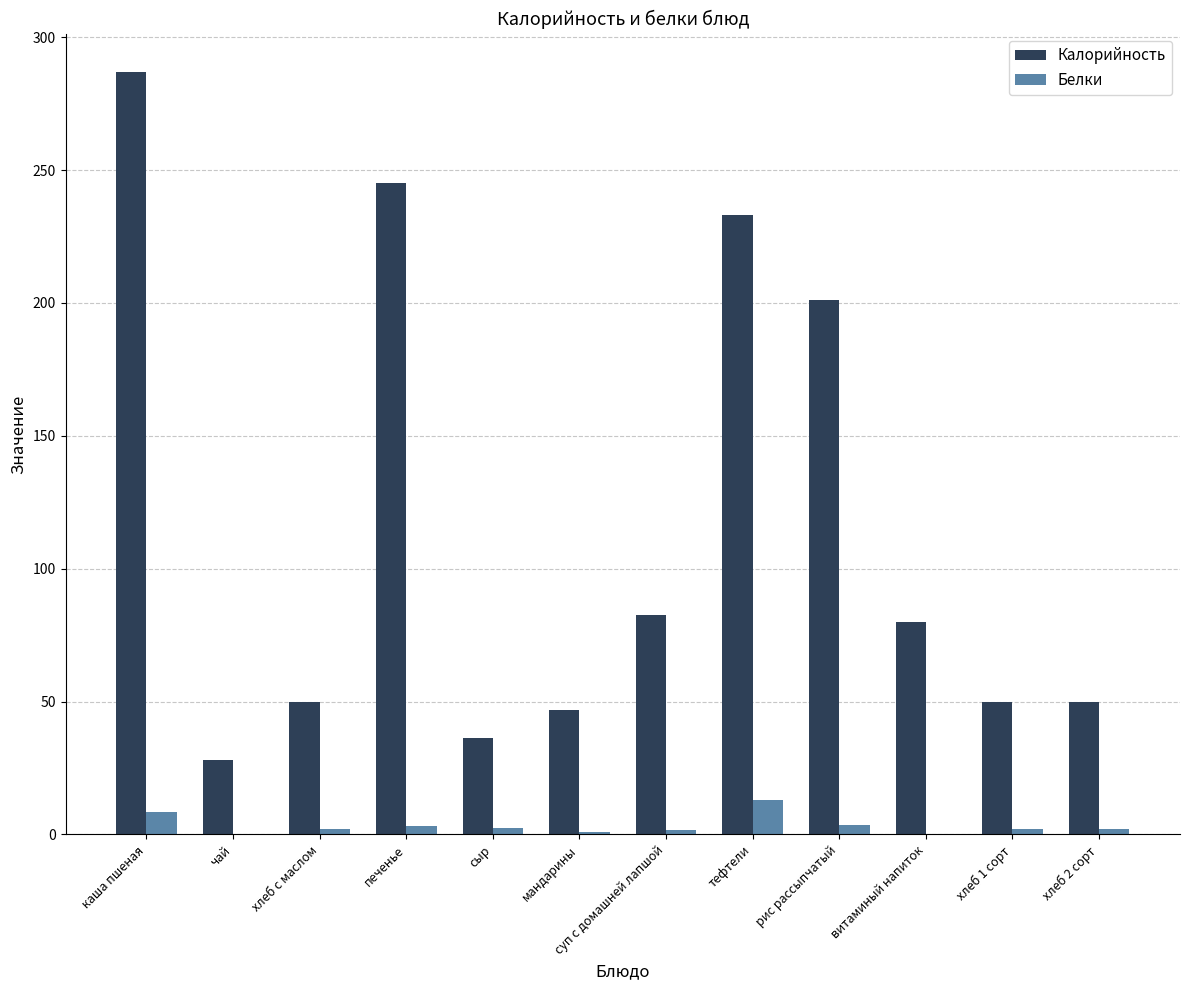

At which label is Калорийность closest to 157?

рис рассыпчатый